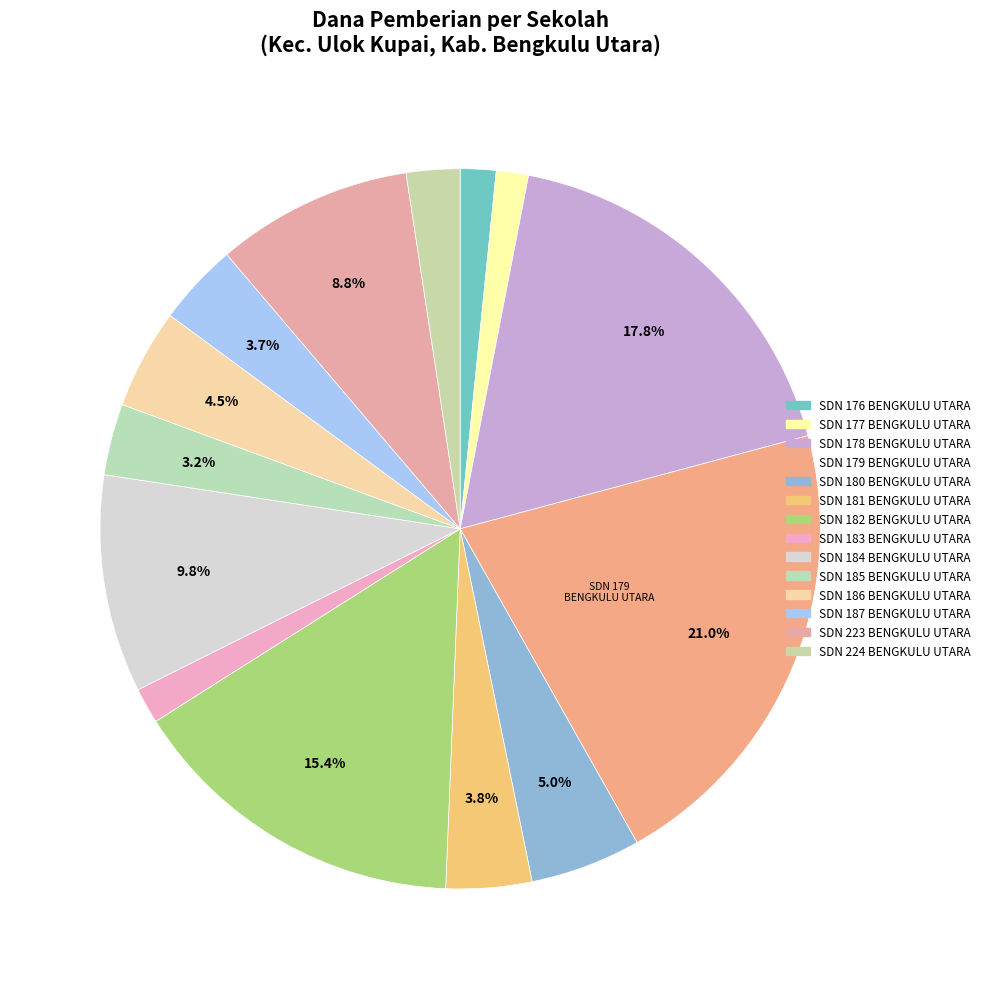

What percentage is the SDN 186 BENGKULU UTARA slice, to the nearest percent?

4%